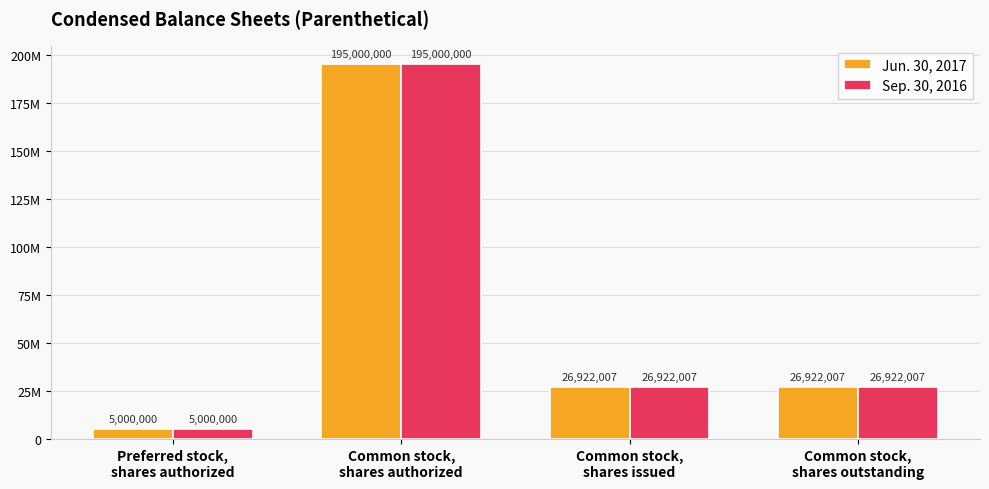

Between Common stock,
shares authorized and Common stock,
shares issued, which series saw the biggest shift?

Jun. 30, 2017